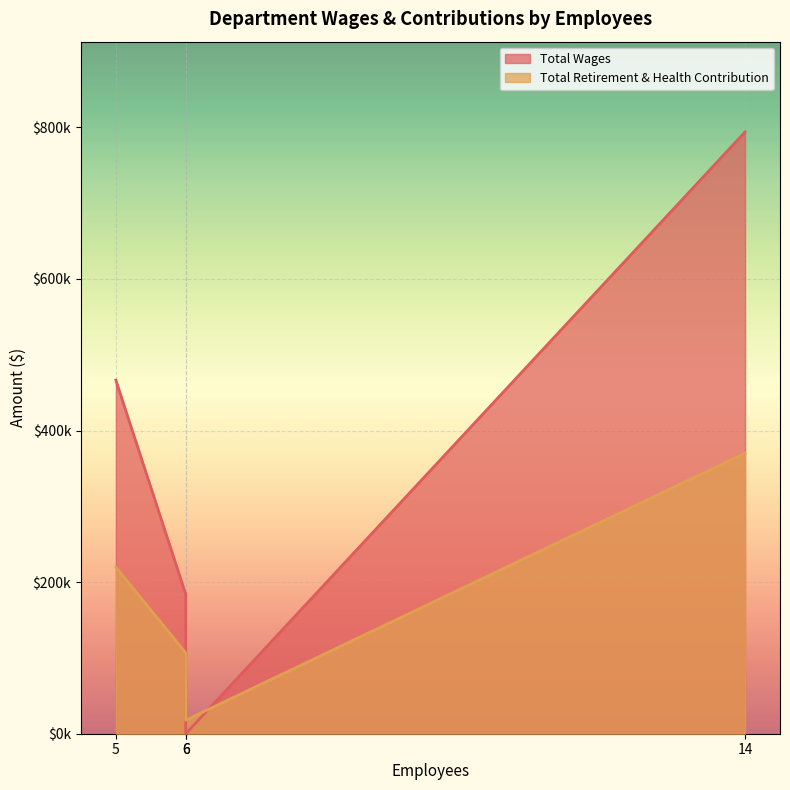

The Total Retirement & Health Contribution series shows 106558 at Solid Waste. True or false?

True